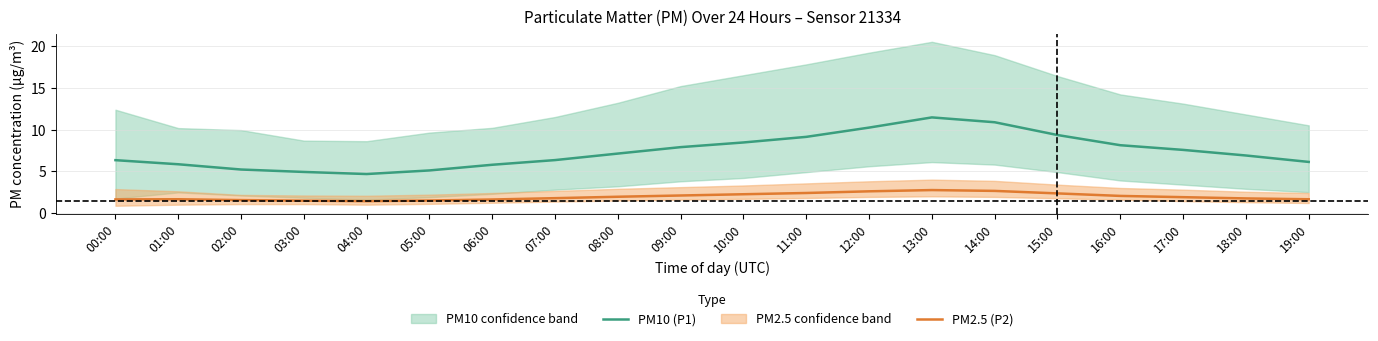

What is the difference between the maximum and minimum values in the PM2.5 (P2) series?

1.3